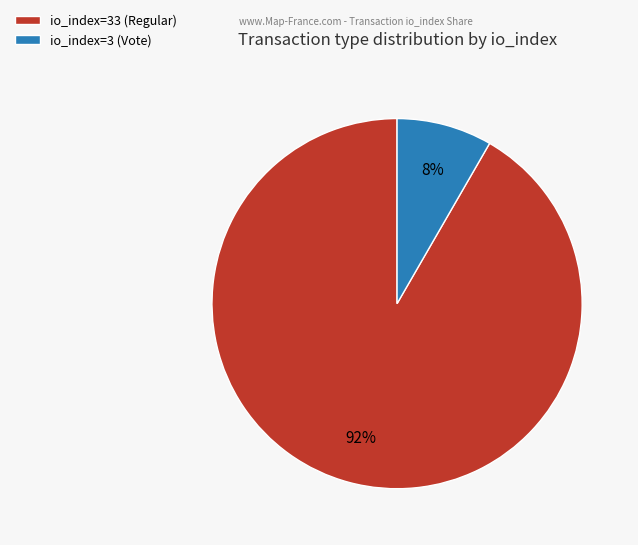

The io_index=3 (Vote) slice represents 16% of the pie. True or false?

False